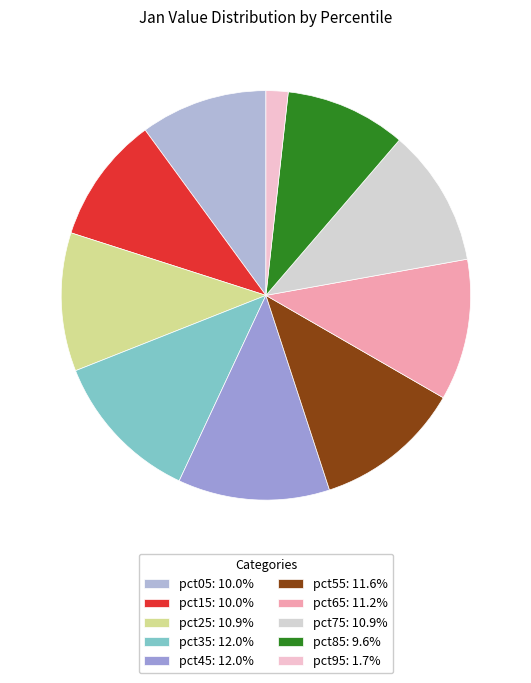

To the nearest percent, what is the difference between the pct95 and pct45 slice percentages?

10%